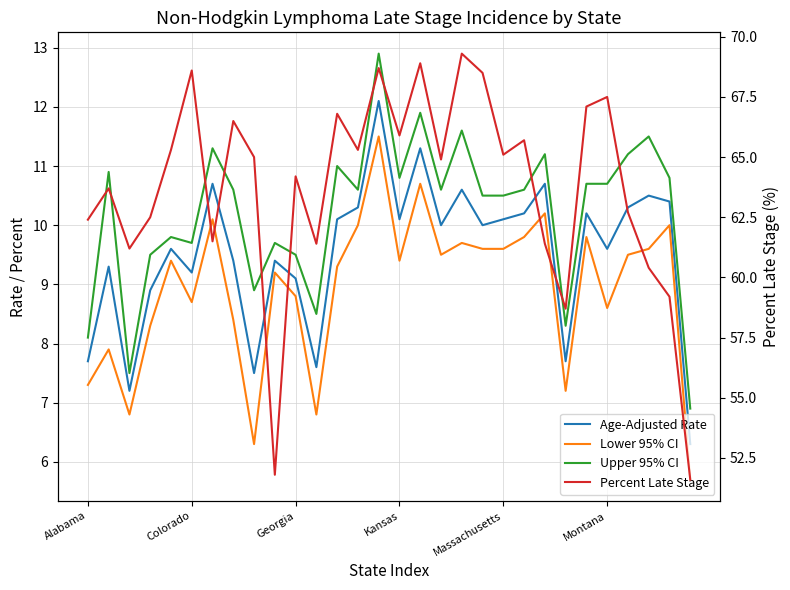

What is the smallest value displayed?

5.7